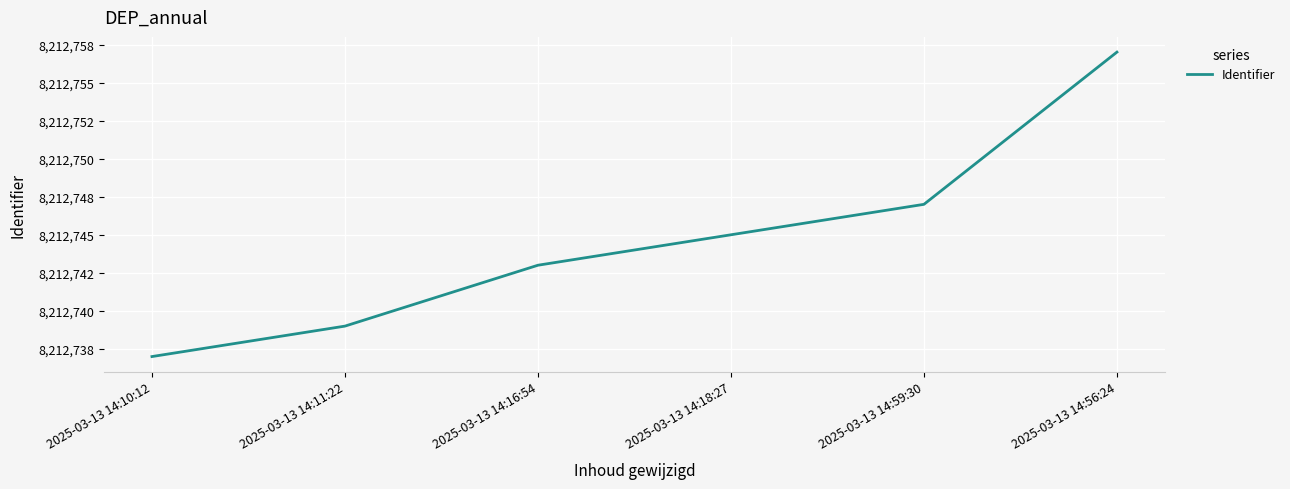

Does the chart have visible grid lines?

Yes